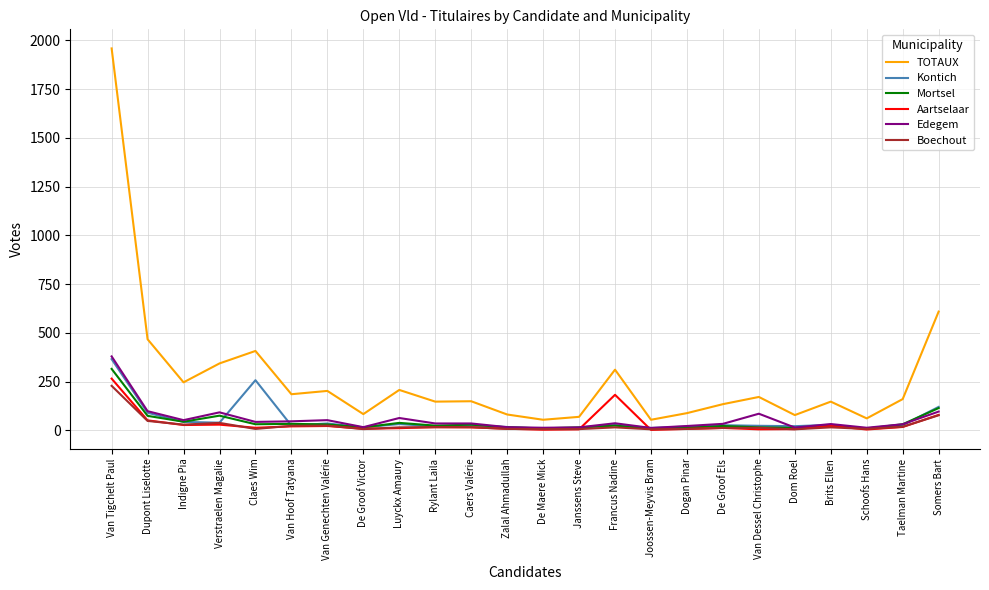

At which category does TOTAUX reach its first local peak?

Claes Wim